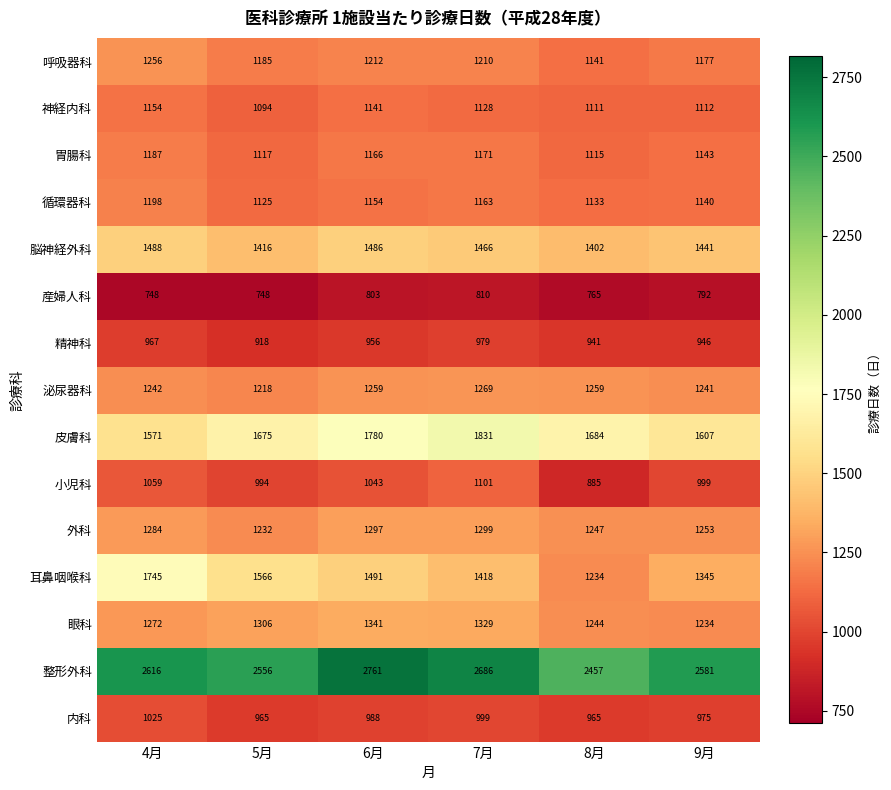

At 4月, list the series in order from largest to smallest.

整形外科, 耳鼻咽喉科, 皮膚科, 脳神経外科, 外科, 眼科, 呼吸器科, 泌尿器科, 循環器科, 胃腸科, 神経内科, 小児科, 内科, 精神科, 産婦人科